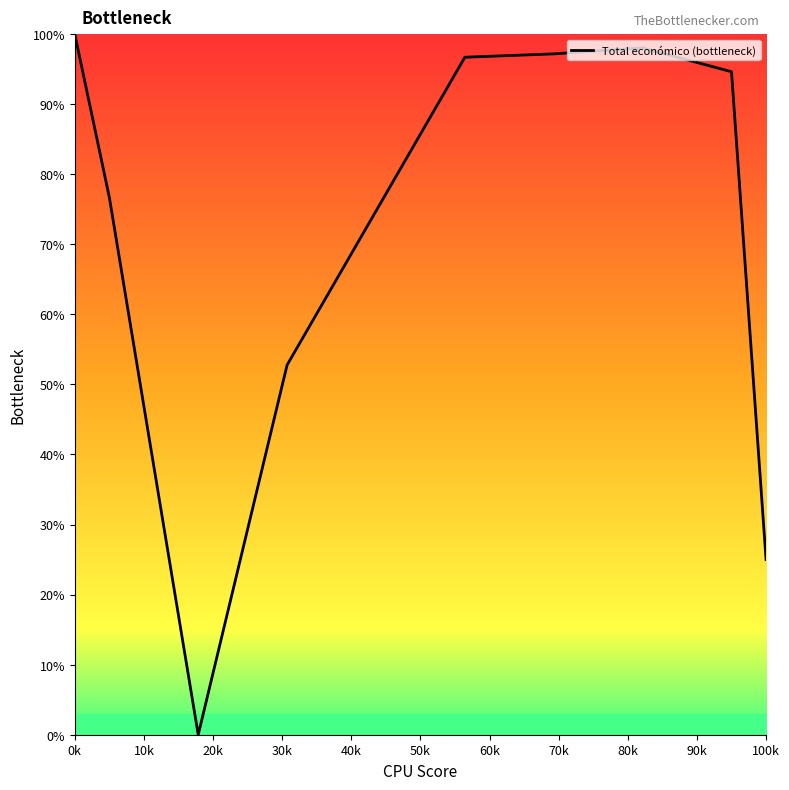

What is the difference between the maximum and minimum values?

100.0